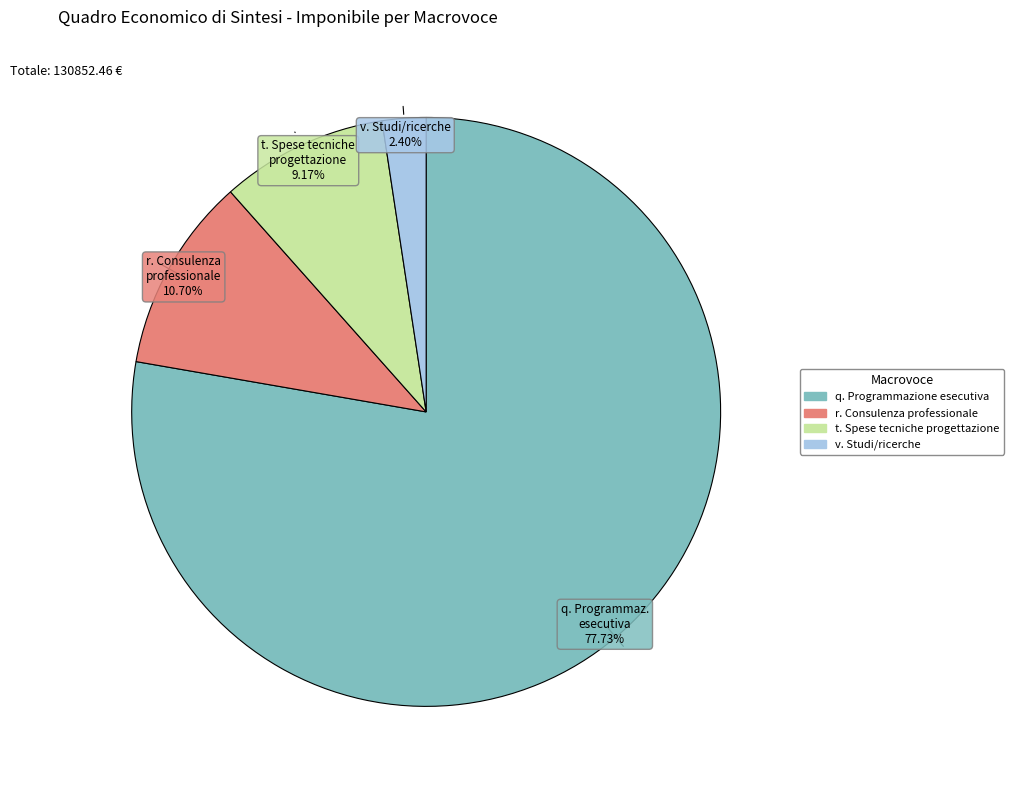

Does q. Programmazione esecutiva account for over 50% of the chart?

Yes